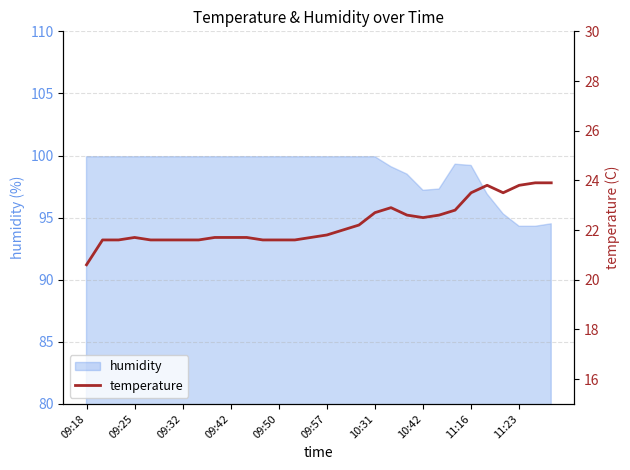

Where is the data nearest to the value 22?

16